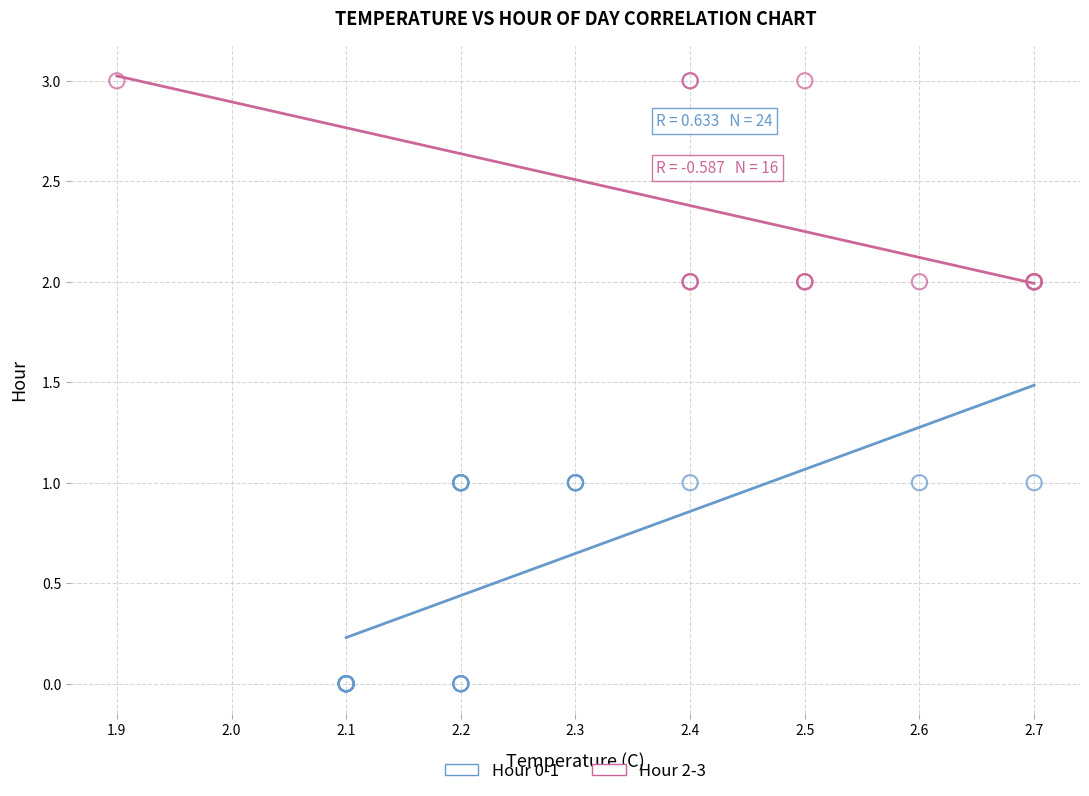

Which series reaches the maximum Y coordinate?

Hour 2-3